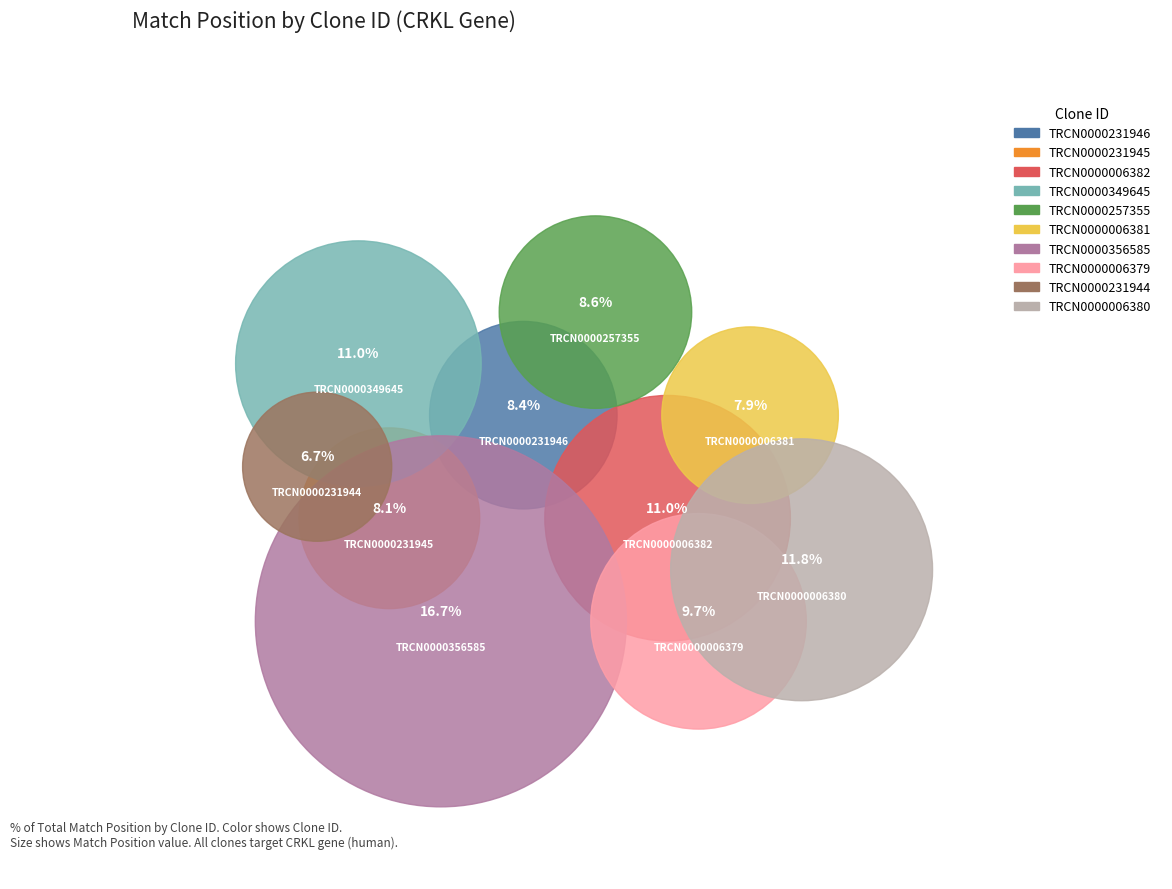

Does any single category account for the majority?

No